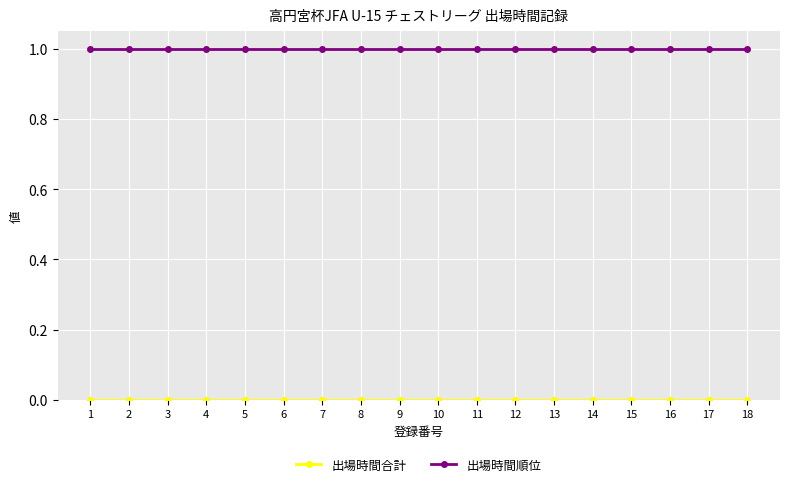

Which series has the largest total across all categories?

出場時間順位